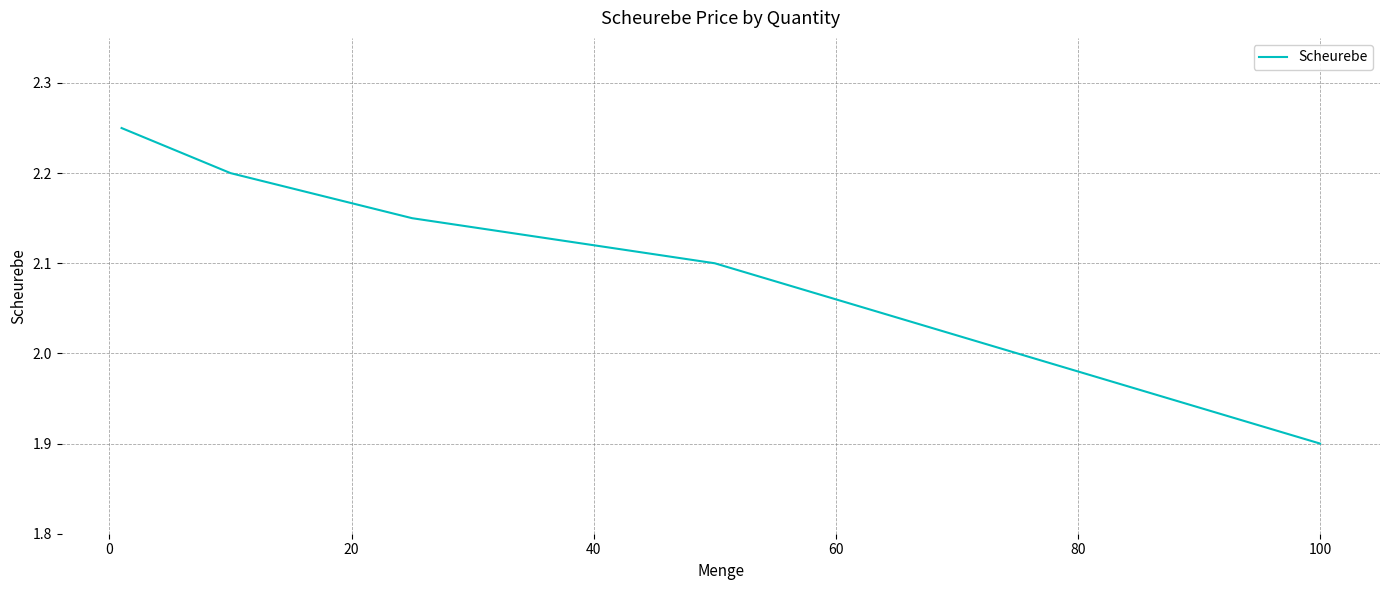

What is the smallest value displayed?

1.9